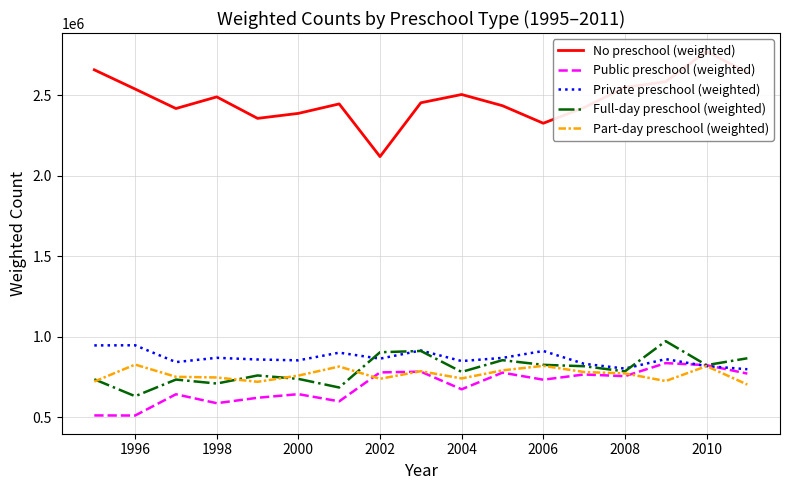

What is the maximum value for Part-day preschool (weighted)?

827438